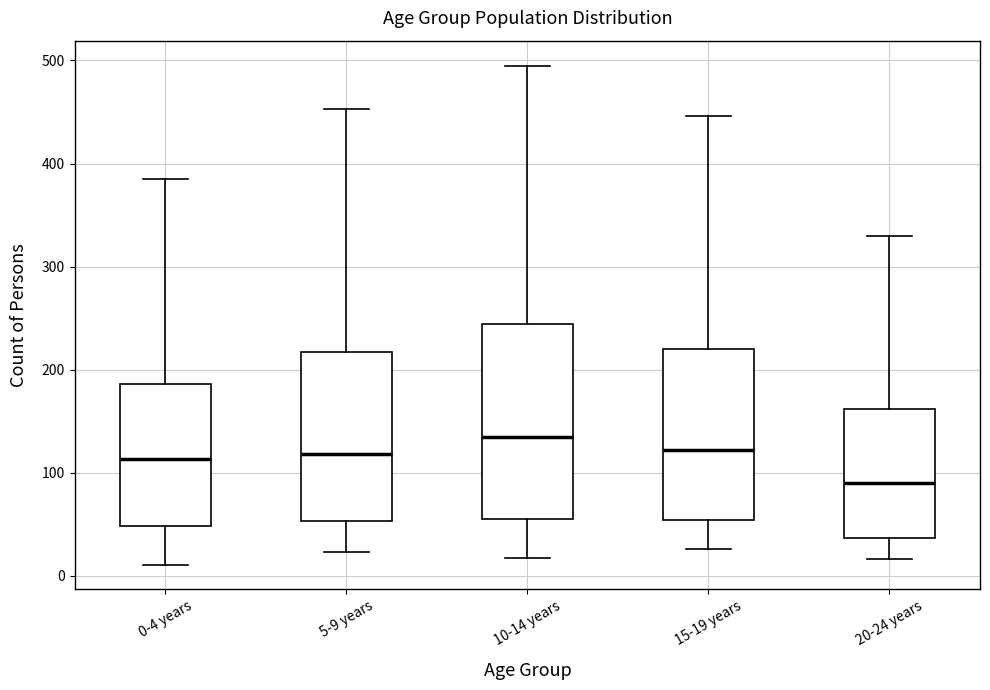

Reading left to right, transcribe this box plot: for each box, give where its median line is, the range the box spans, and where its two whiskers end, as read against the y-axis. The values are not printed on the chart, so give them approximately, as read against the axis.

0-4 years: median 110, box 50 to 190, whiskers 10 to 390
5-9 years: median 120, box 50 to 220, whiskers 20 to 450
10-14 years: median 130, box 60 to 240, whiskers 20 to 500
15-19 years: median 120, box 50 to 220, whiskers 30 to 450
20-24 years: median 90, box 40 to 160, whiskers 20 to 330